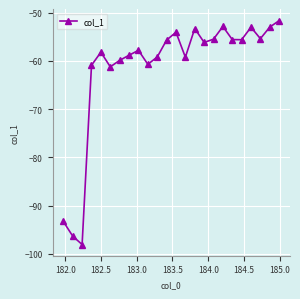

What is the difference between the maximum and minimum values?

46.4